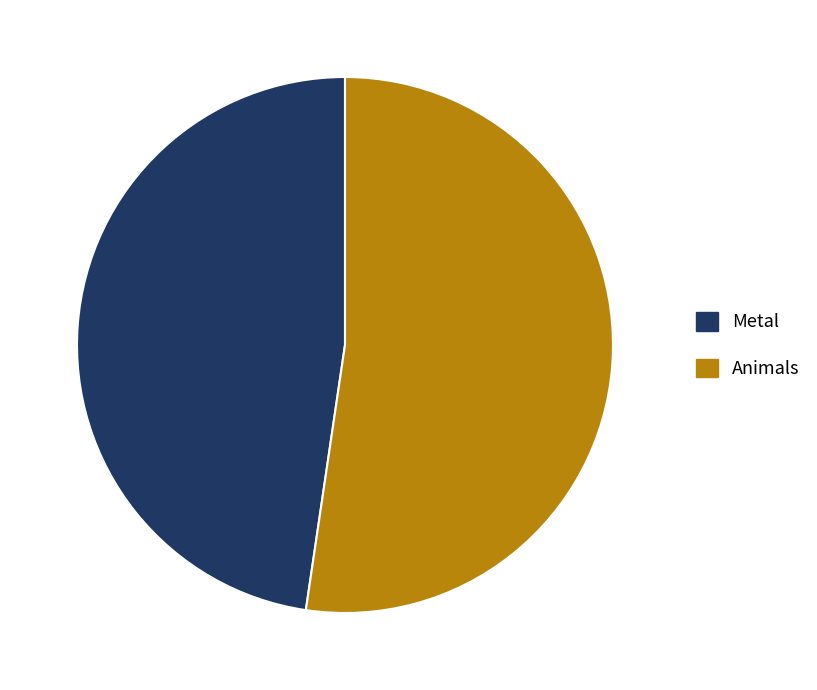

What is the largest slice in the pie chart?

Animals